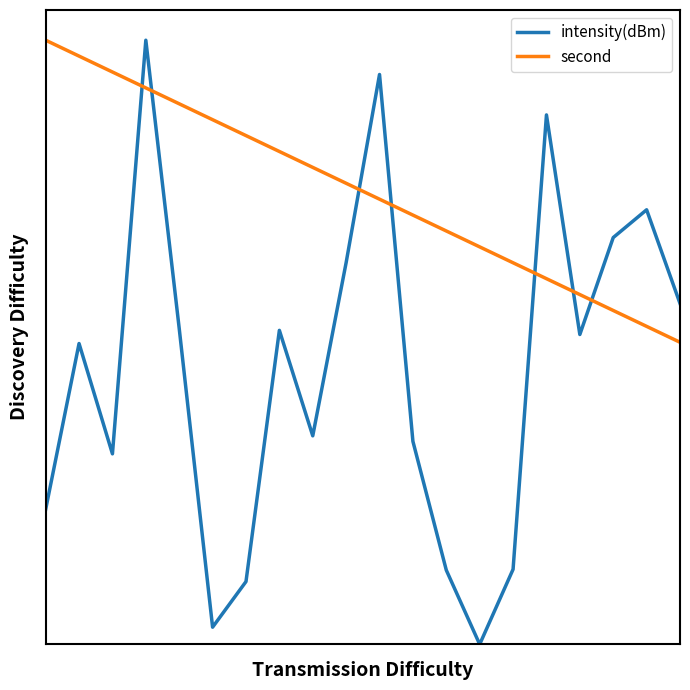

How many intersections are there between intensity(dBm) and second?

7